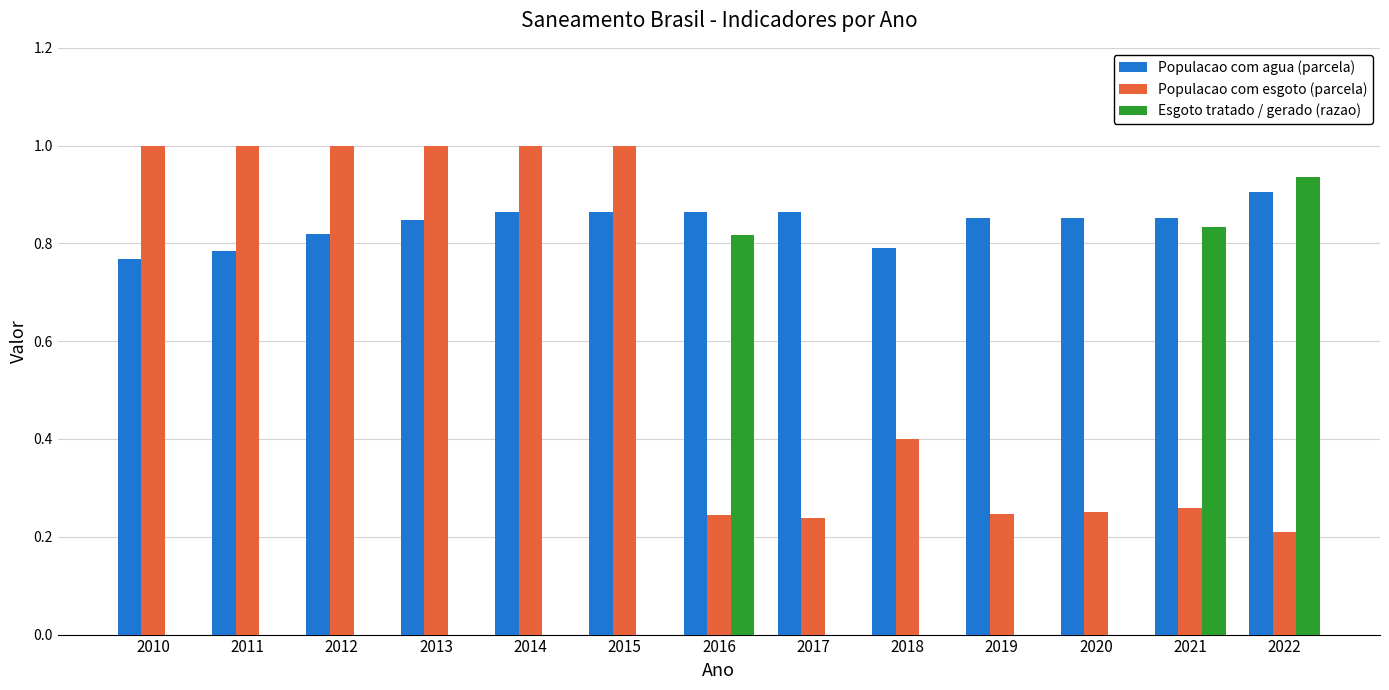

What is the total value across all series at 2021?

1.9